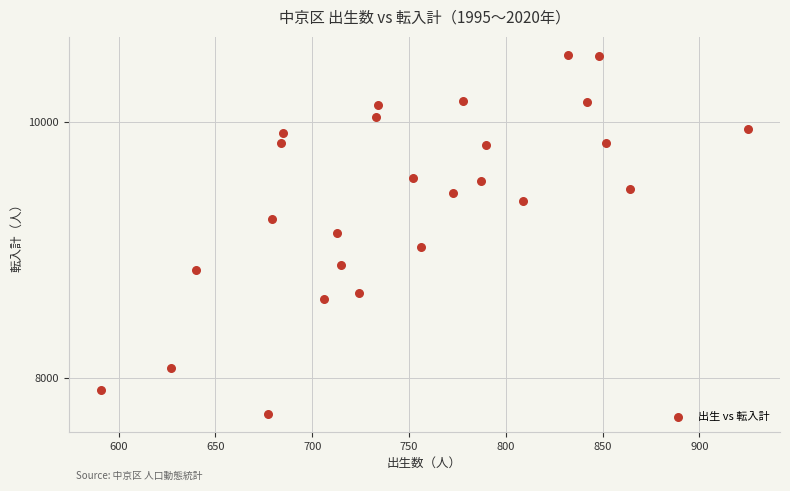

What is the range of Y values (max minus min)?

2802